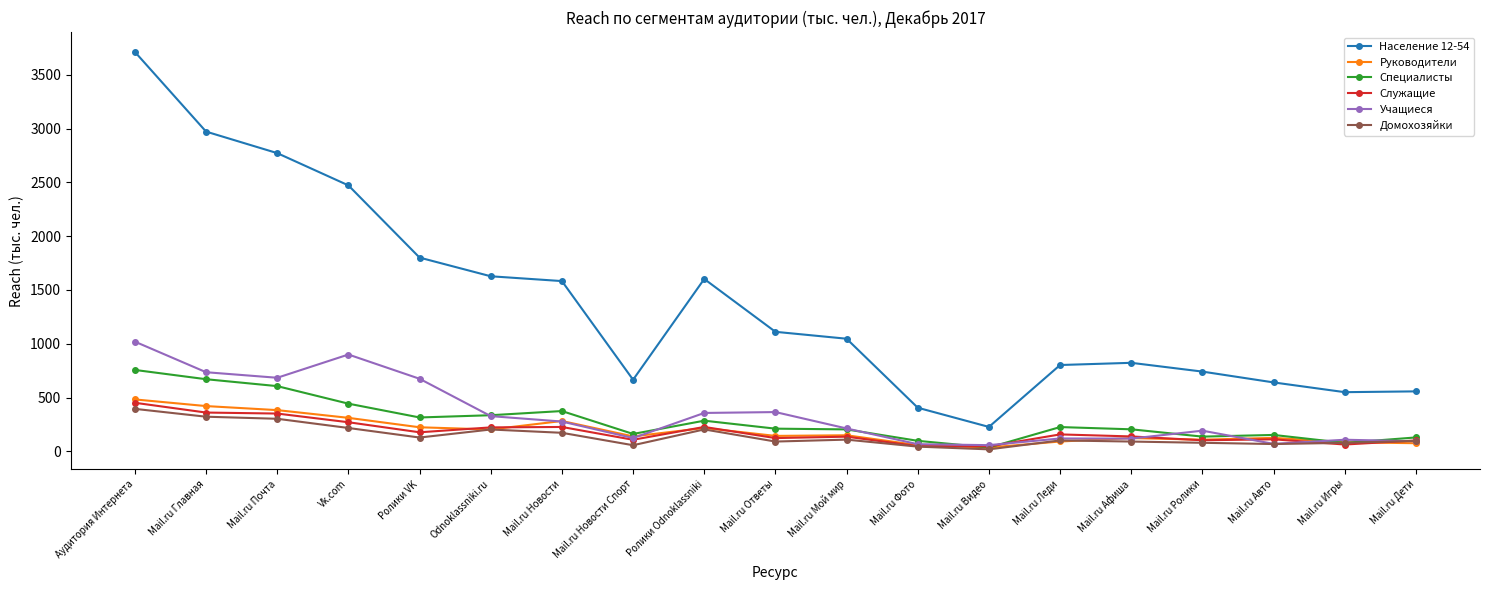

What is the value of the Учащиеся point at the 5th from the left?

674.5